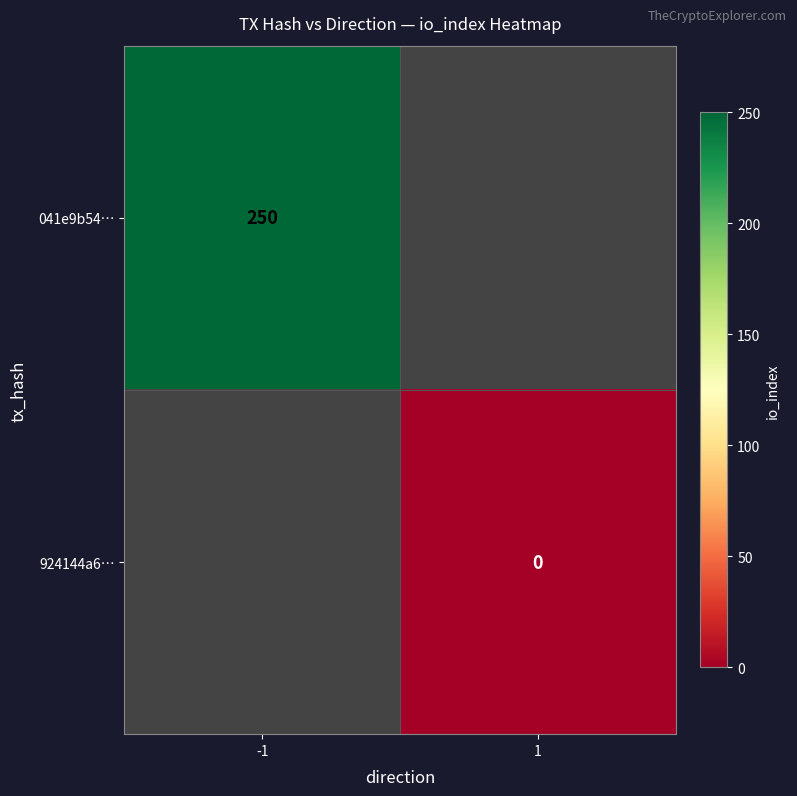

The value of 041e9b54… at -1 is 438.6. True or false?

False